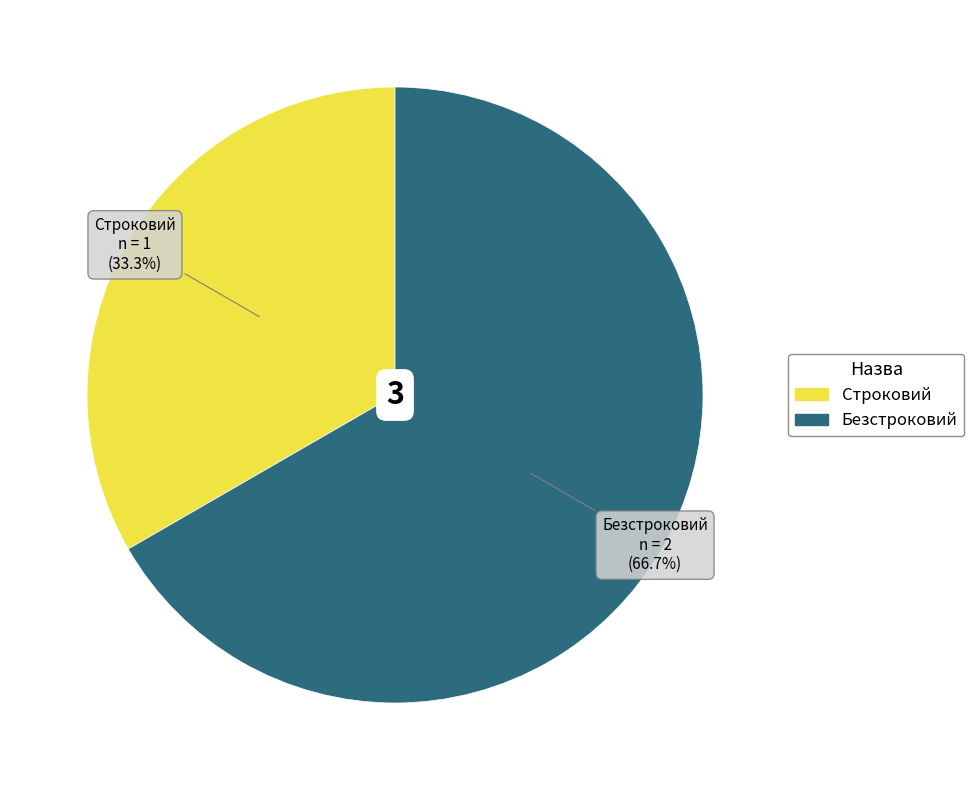

Which slice is the largest?

Безстроковий